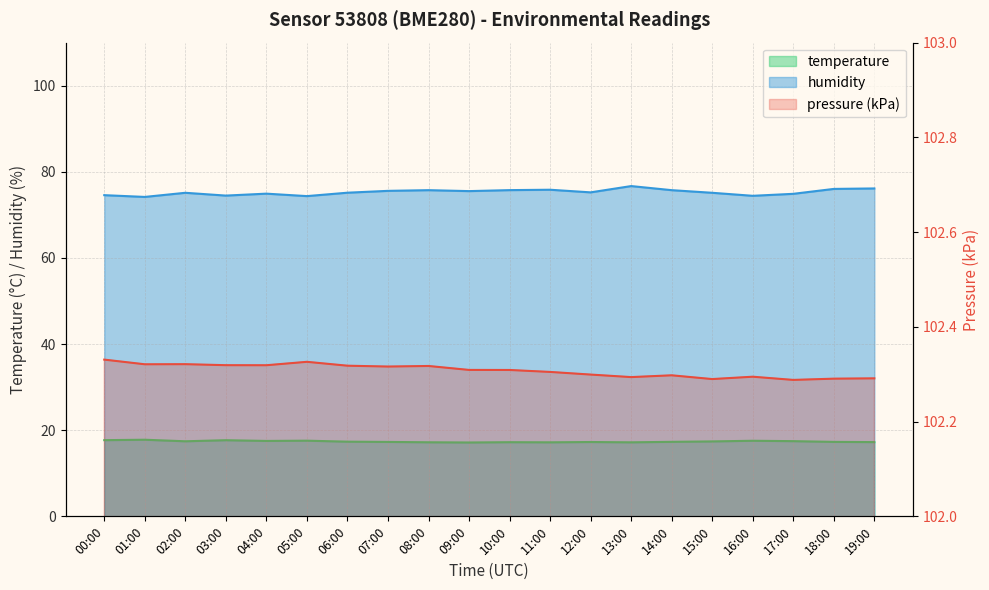

Reading left to right, what are all the values shown in this chart?

pressure: 102.3	102.3	102.3	102.3	102.3	102.3	102.3	102.3	102.3	102.3	102.3	102.3	102.3	102.3	102.3	102.3	102.3	102.3	102.3	102.3
humidity: 74.6	74.2	75.1	74.5	74.9	74.4	75.2	75.6	75.7	75.5	75.8	75.8	75.2	76.7	75.7	75.1	74.4	74.9	76.0	76.1
temperature: 17.7	17.8	17.4	17.7	17.5	17.6	17.3	17.3	17.2	17.1	17.2	17.2	17.3	17.2	17.3	17.4	17.6	17.5	17.3	17.2